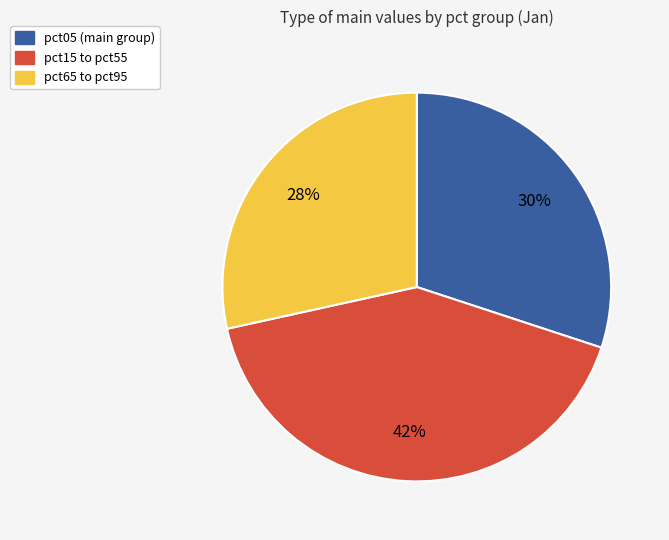

To the nearest percent, what is the average slice percentage?

33%